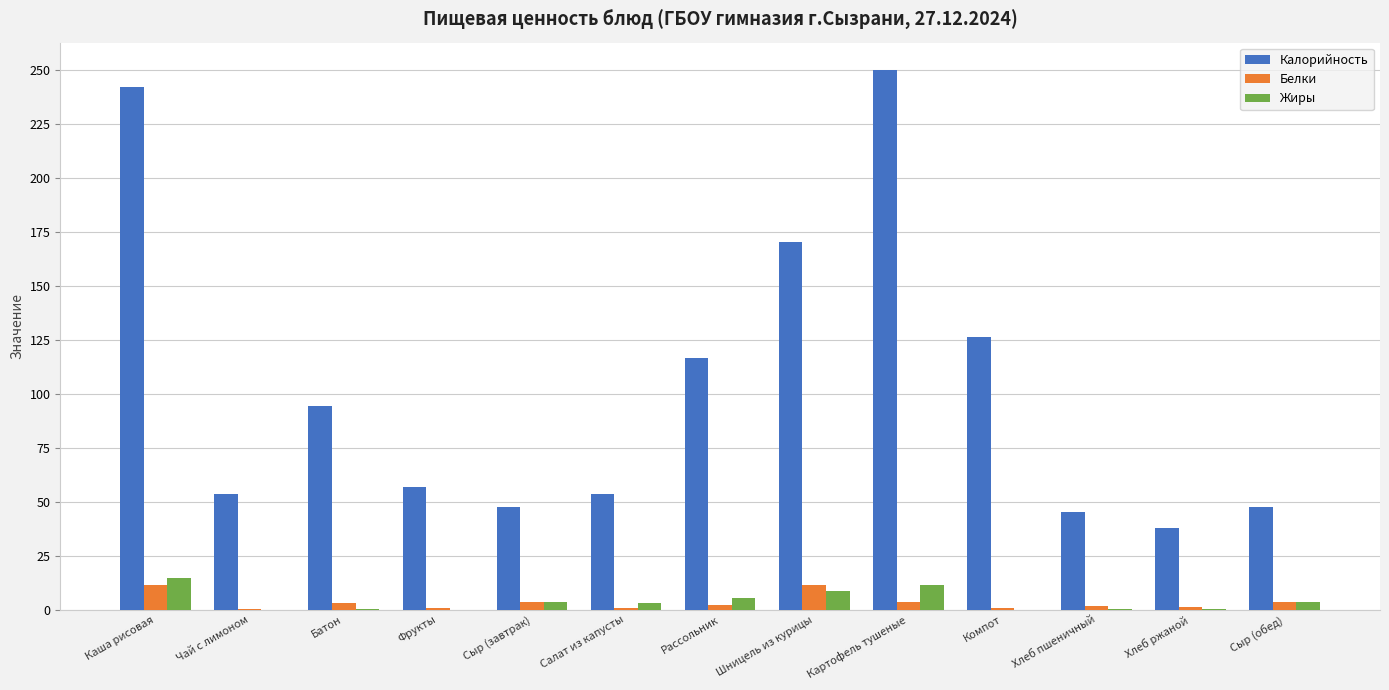

Where does the Жиры series first go above 3?

Каша рисовая